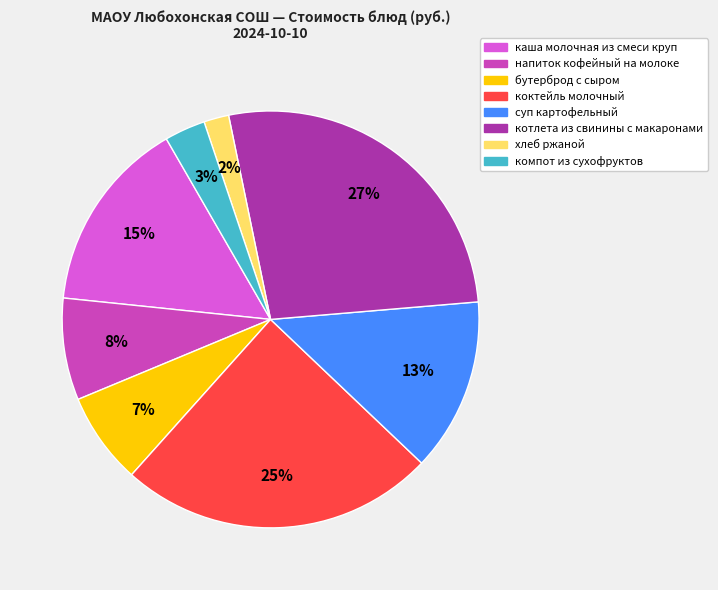

To the nearest percent, what is the average slice percentage?

12%